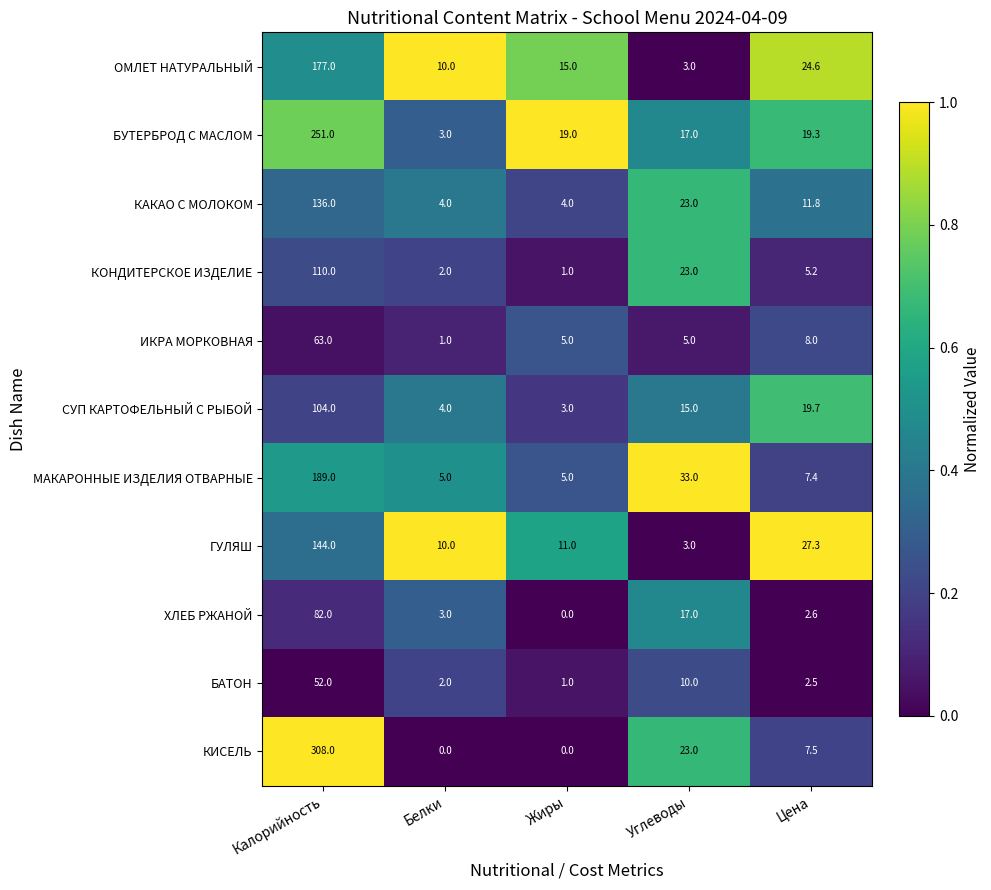

What is the average value of the ГУЛЯШ series?

39.1